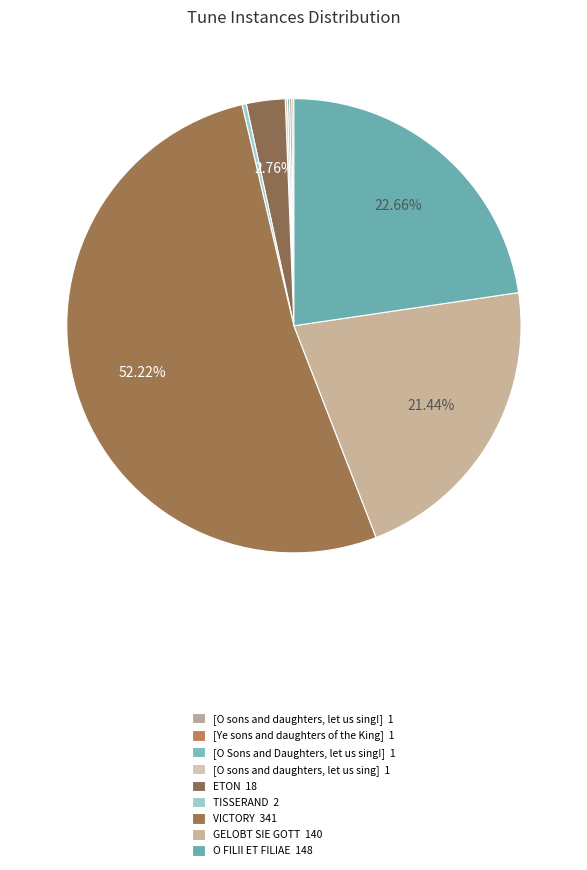

To the nearest percent, what is the difference between the largest and smallest slice percentages?

52%